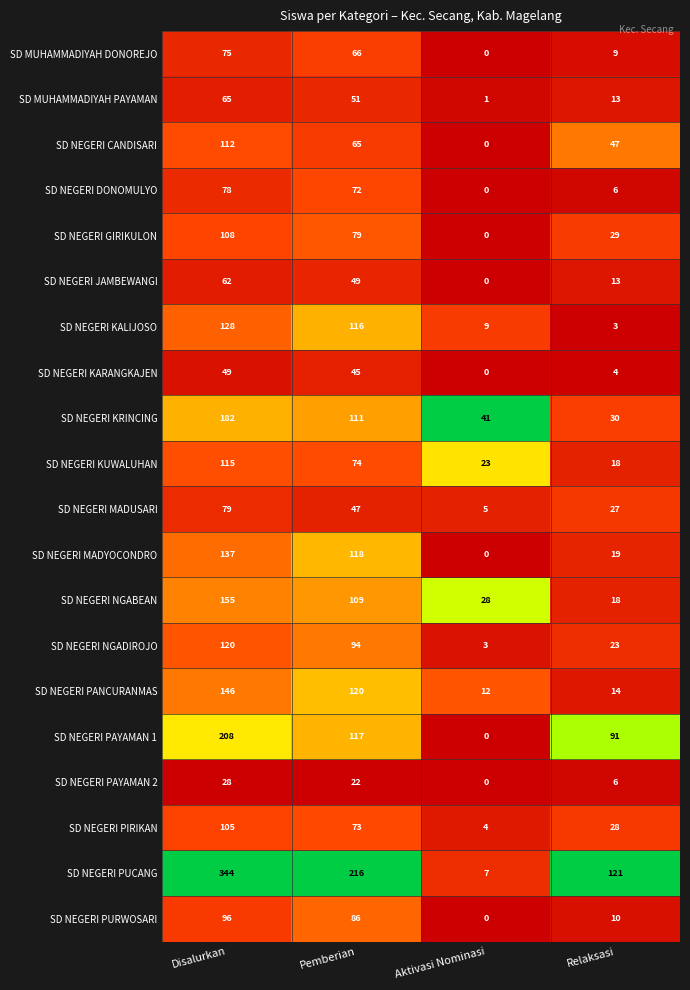

Which label corresponds to the largest value in the chart?

Disalurkan